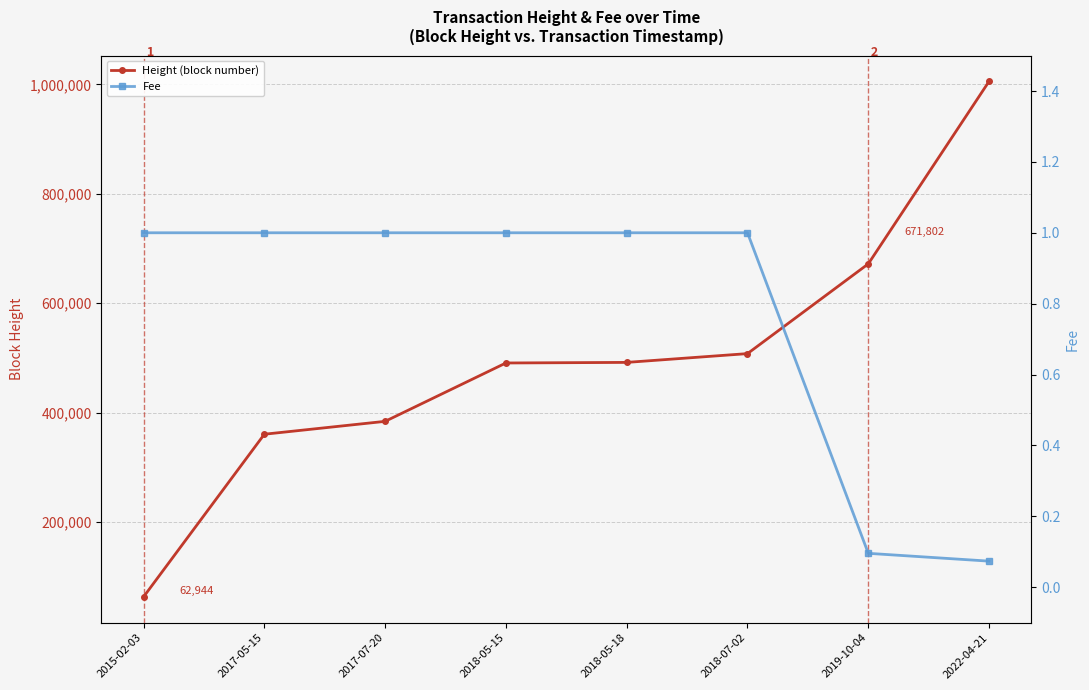

At 2019-10-04, list the series in order from largest to smallest.

Height (block number), Fee